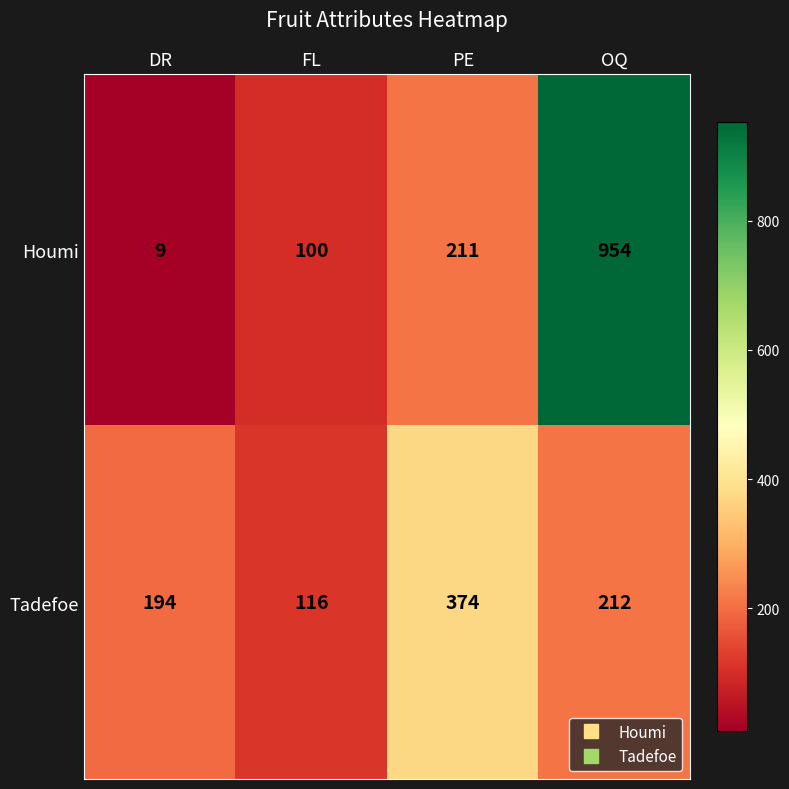

The value of Houmi at OQ is 954. True or false?

True